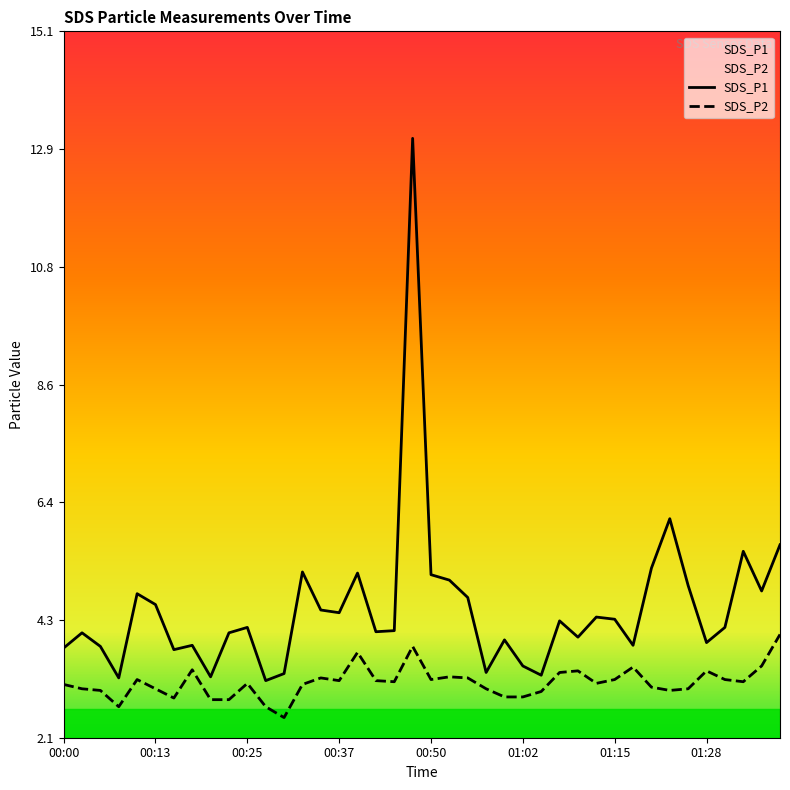

How many values in the SDS_P1 series are below 4?

15